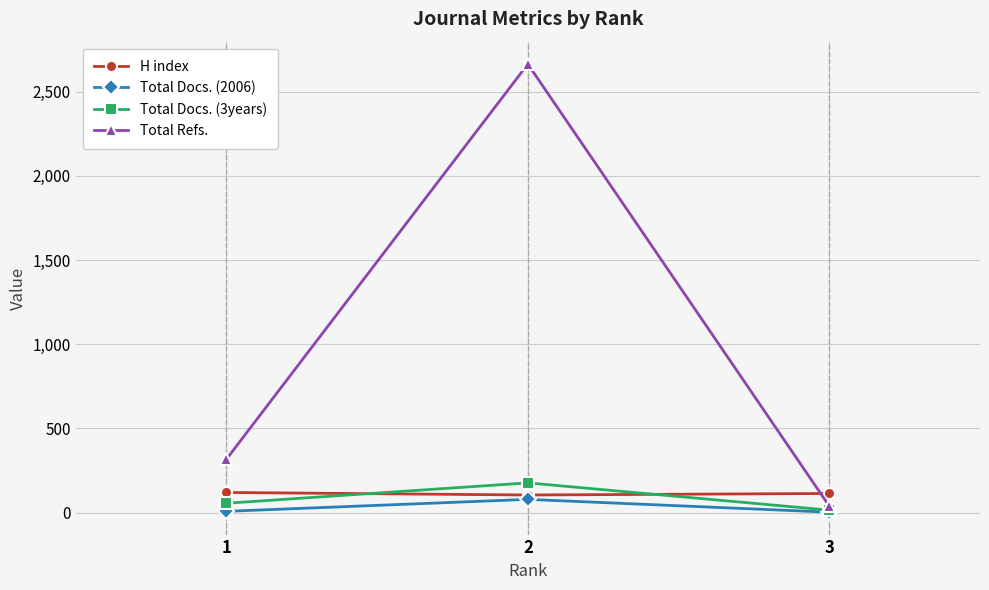

The value of Total Docs. (3years) at 2 is 177. True or false?

True